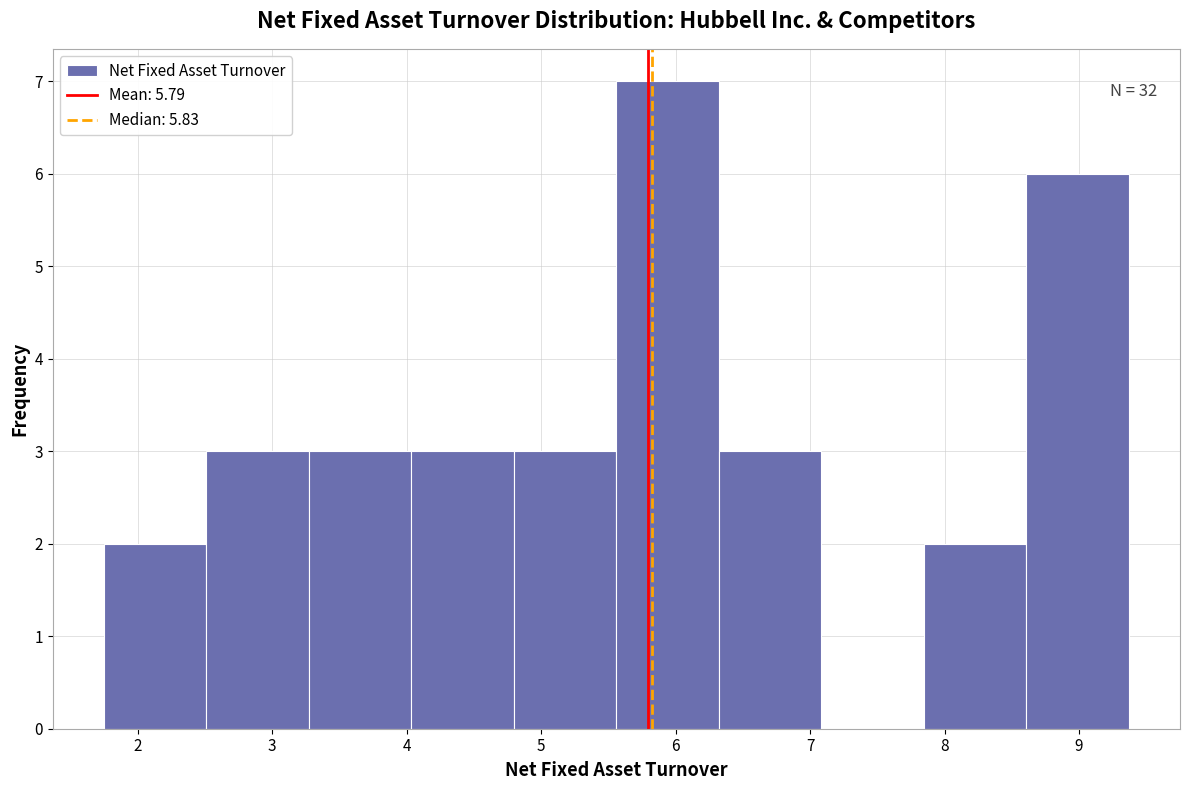

Over which range of the x-axis is the bar tallest?

5.6 to 6.3